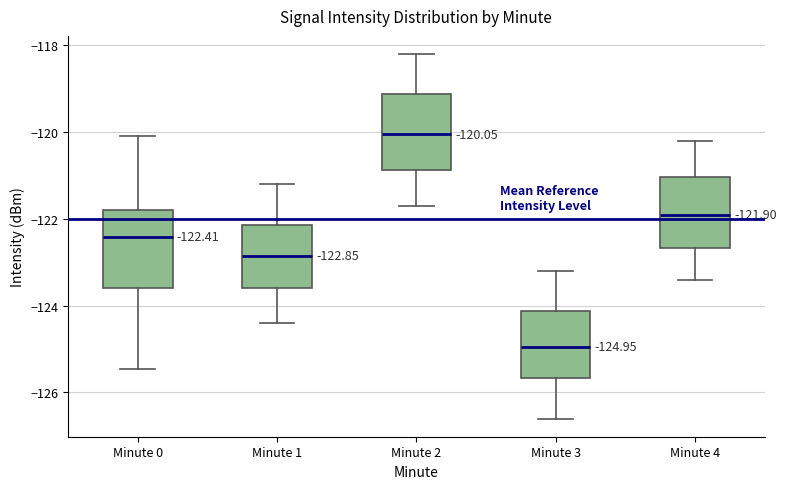

Which box's median line is the highest?

Minute 2